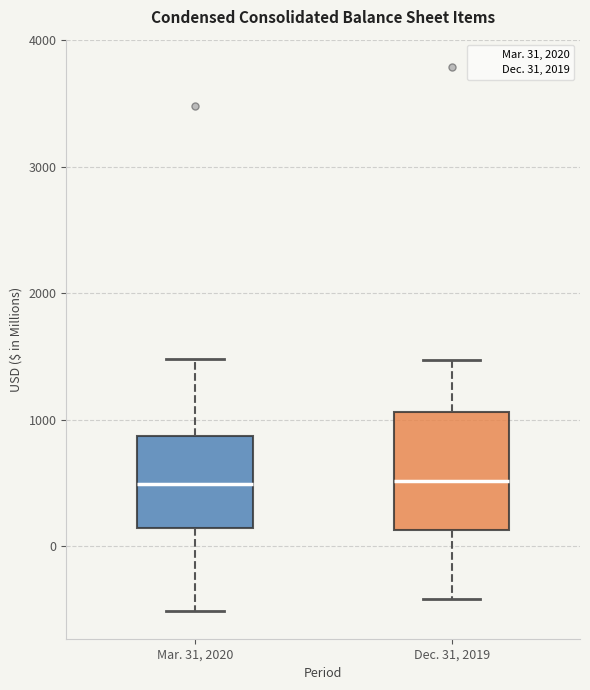

Comparing the boxes themselves (not the whiskers), which one is the tallest?

Dec. 31, 2019